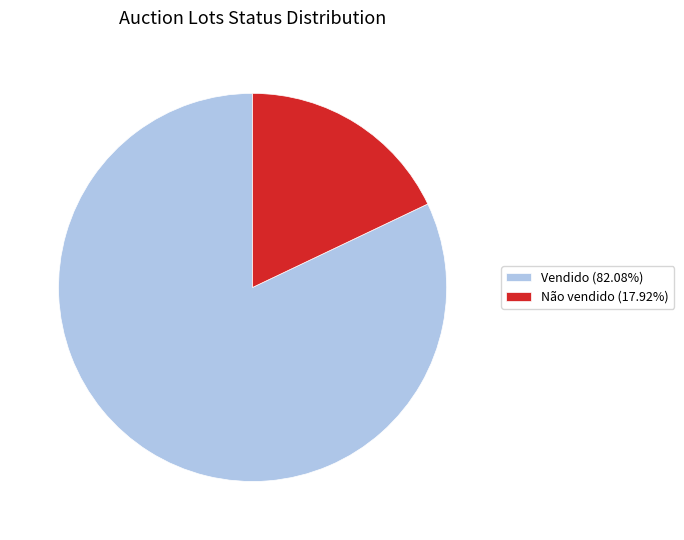

Is it true that Não vendido is 18% of the pie?

True